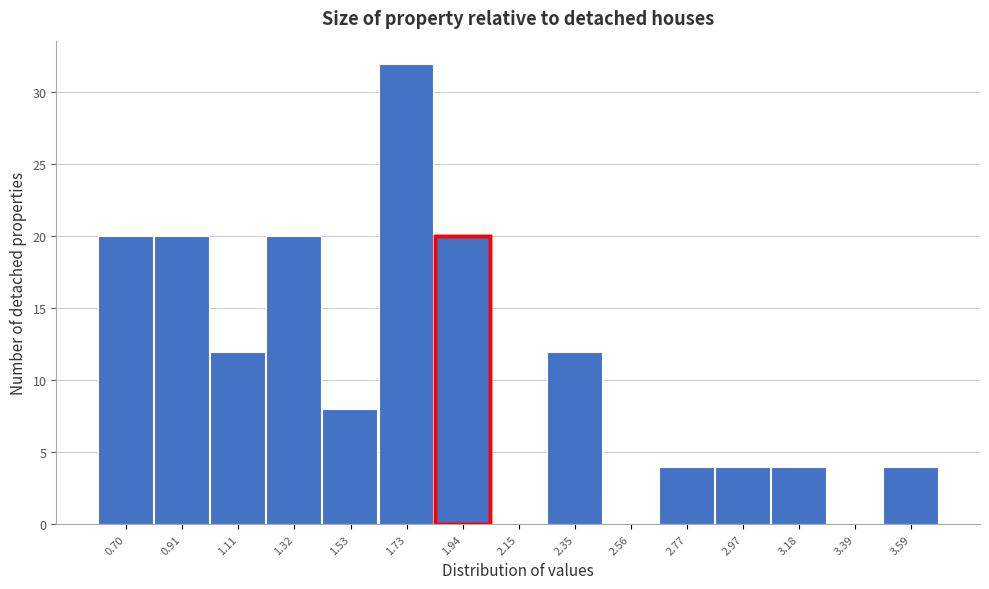

Reading left to right, transcribe all the data shown in this chart.

0.70=20	0.91=20	1.11=12	1.32=20	1.53=8	1.73=32	1.94=20	2.15=0	2.35=12	2.56=0	2.77=4	2.97=4	3.18=4	3.39=0	3.59=4